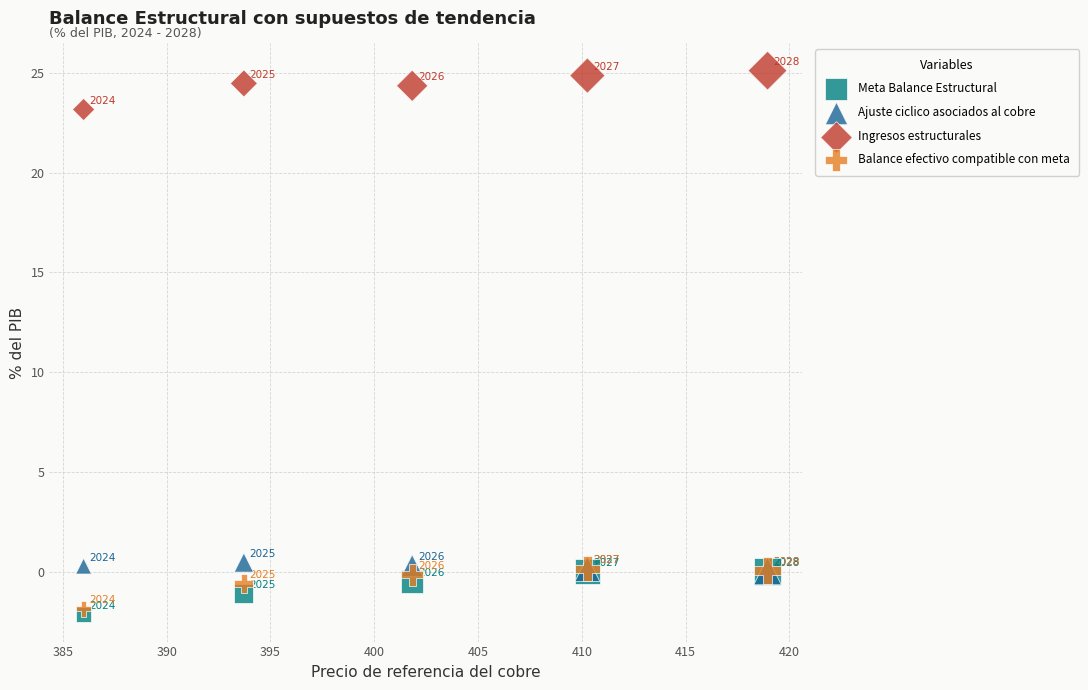

Across all series, what Y value is closest to 11?

0.5